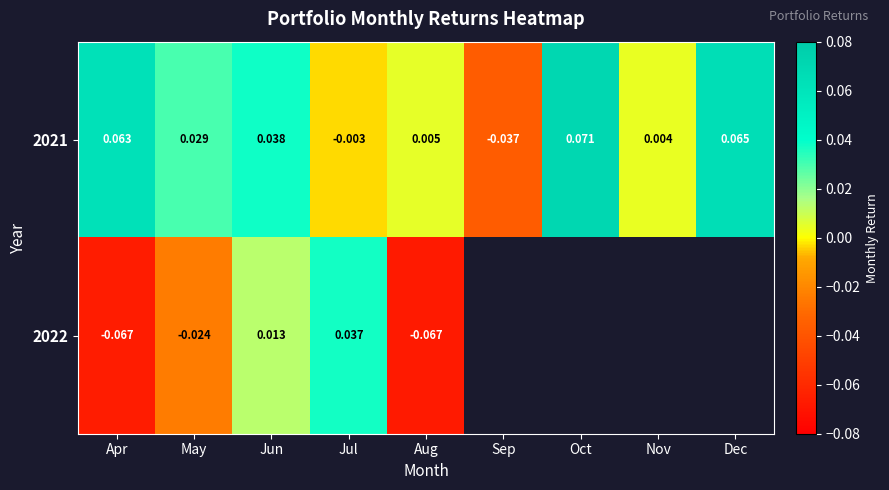

Rank the categories by 2021 value from lowest to highest.

Sep, Jul, Nov, Aug, May, Jun, Apr, Dec, Oct